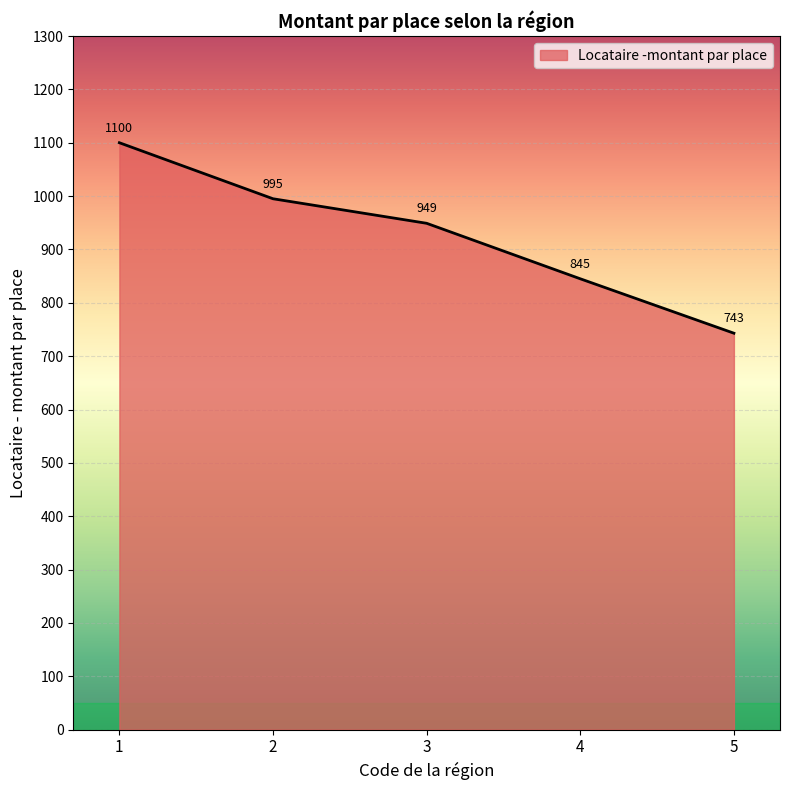

Which category has the highest value across all series?

1